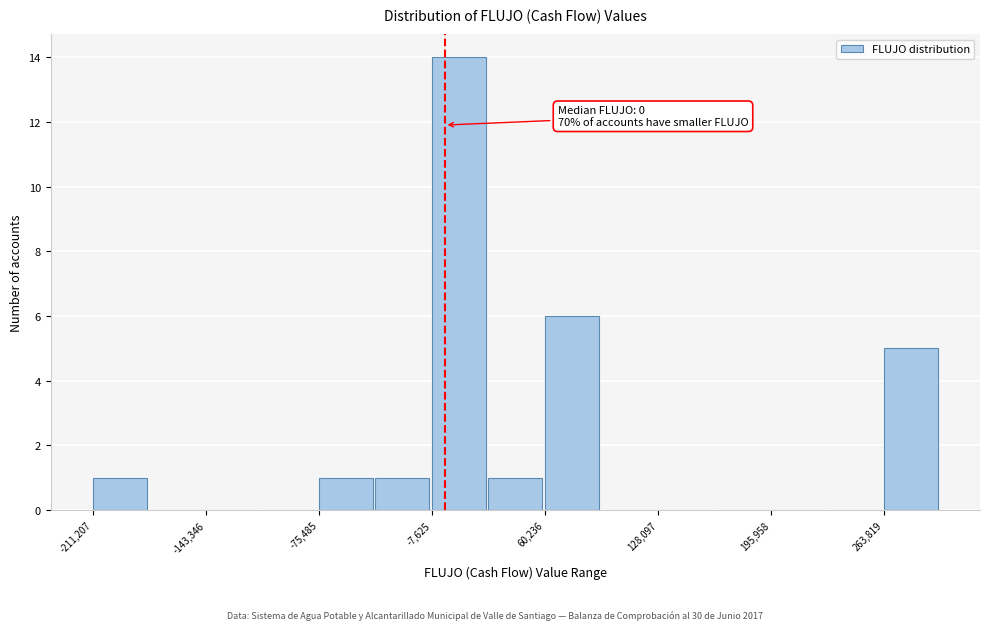

Around what value on the x-axis is the tallest bar? Give the approximate position of its centre, as read against the axis.

10000